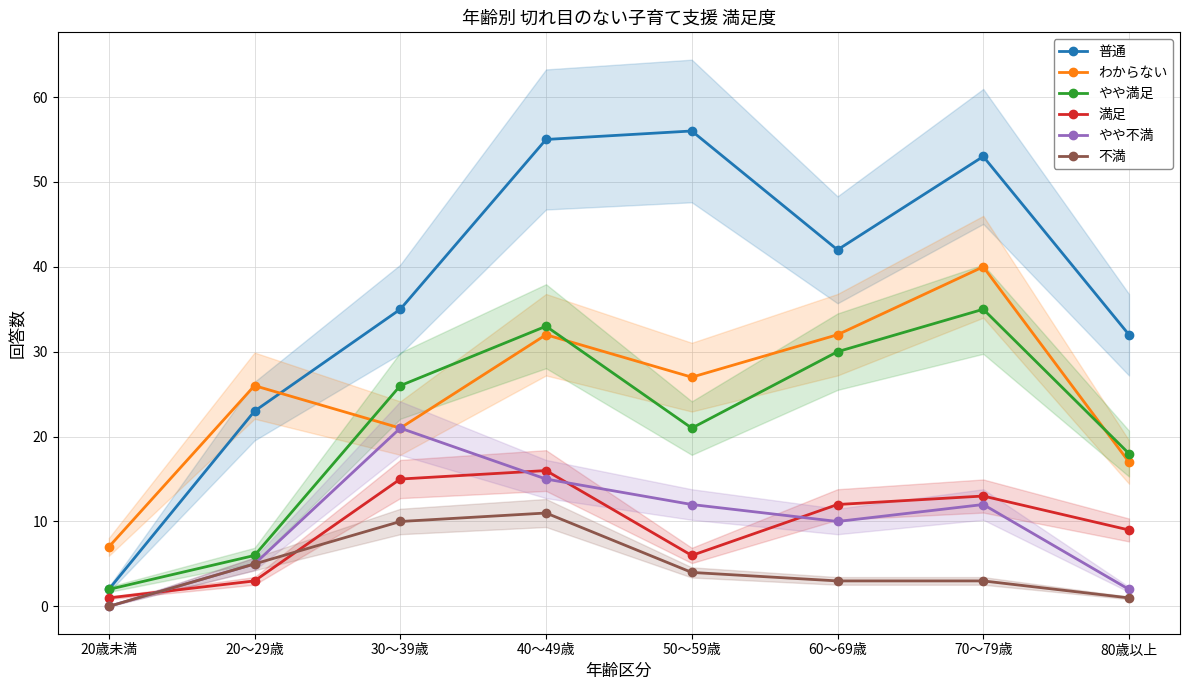

Reading right to left, what are all the values shown in this chart?

普通: 80歳以上=32	70～79歳=53	60～69歳=42	50～59歳=56	40～49歳=55	30～39歳=35	20～29歳=23	20歳未満=2
わからない: 80歳以上=17	70～79歳=40	60～69歳=32	50～59歳=27	40～49歳=32	30～39歳=21	20～29歳=26	20歳未満=7
やや満足: 80歳以上=18	70～79歳=35	60～69歳=30	50～59歳=21	40～49歳=33	30～39歳=26	20～29歳=6	20歳未満=2
満足: 80歳以上=9	70～79歳=13	60～69歳=12	50～59歳=6	40～49歳=16	30～39歳=15	20～29歳=3	20歳未満=1
やや不満: 80歳以上=2	70～79歳=12	60～69歳=10	50～59歳=12	40～49歳=15	30～39歳=21	20～29歳=5	20歳未満=0
不満: 80歳以上=1	70～79歳=3	60～69歳=3	50～59歳=4	40～49歳=11	30～39歳=10	20～29歳=5	20歳未満=0